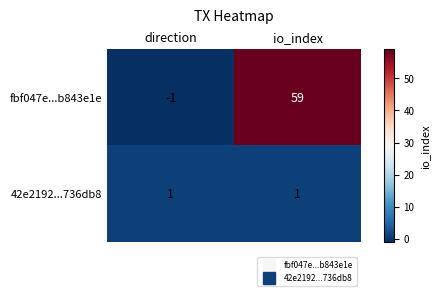

What is the sum of the fbf047e...b843e1e values at io_index and direction?

58